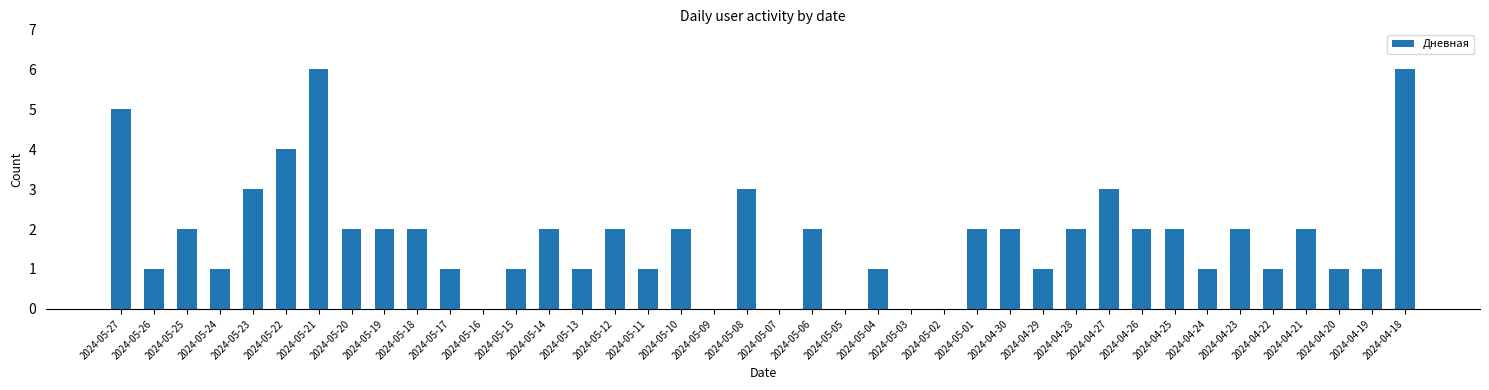

True or false: the data shows 1 at 2024-05-14.

False